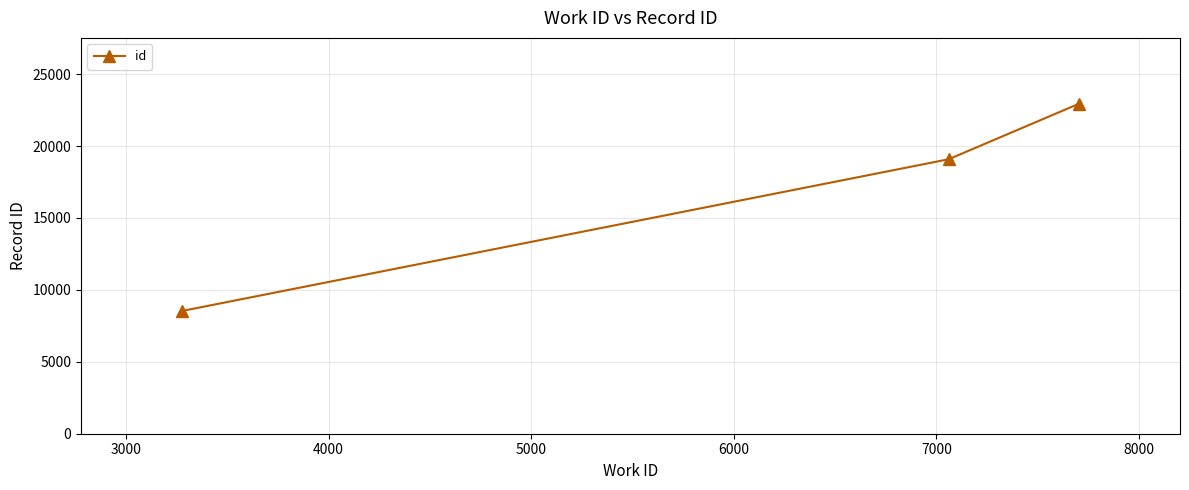

What is the value of the 1st point from the left?

8539